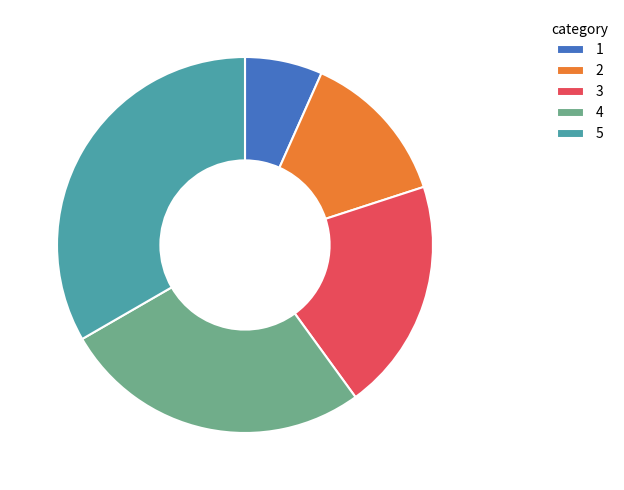

Does any single category account for the majority?

No